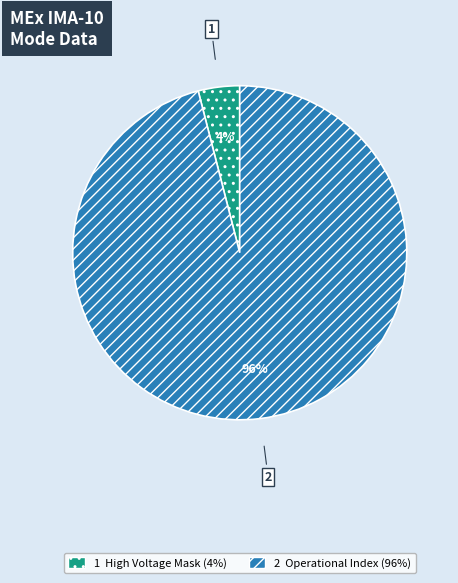

Count the number of slices in the pie.

2